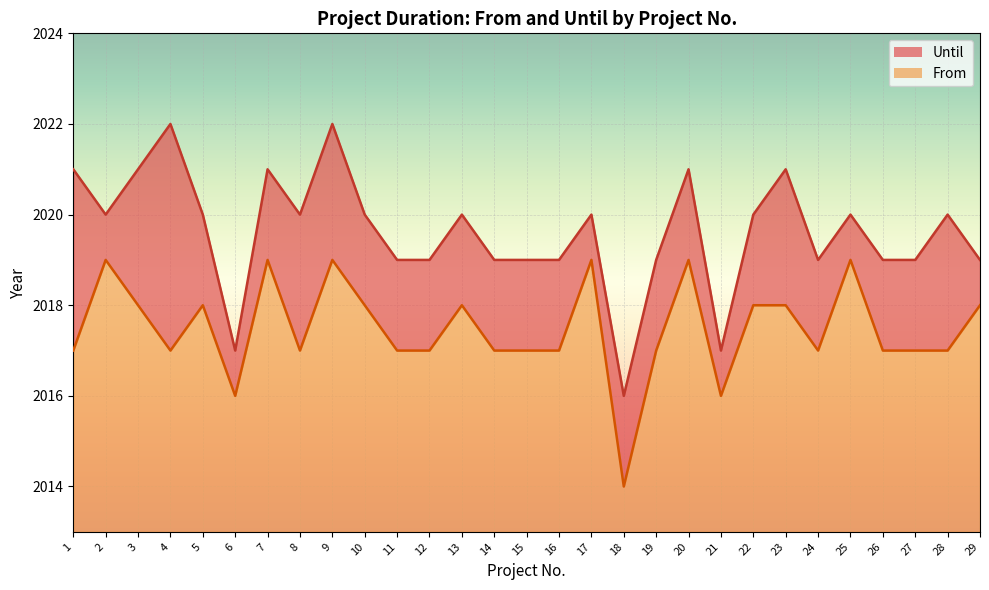

How many series are shown in this chart?

2